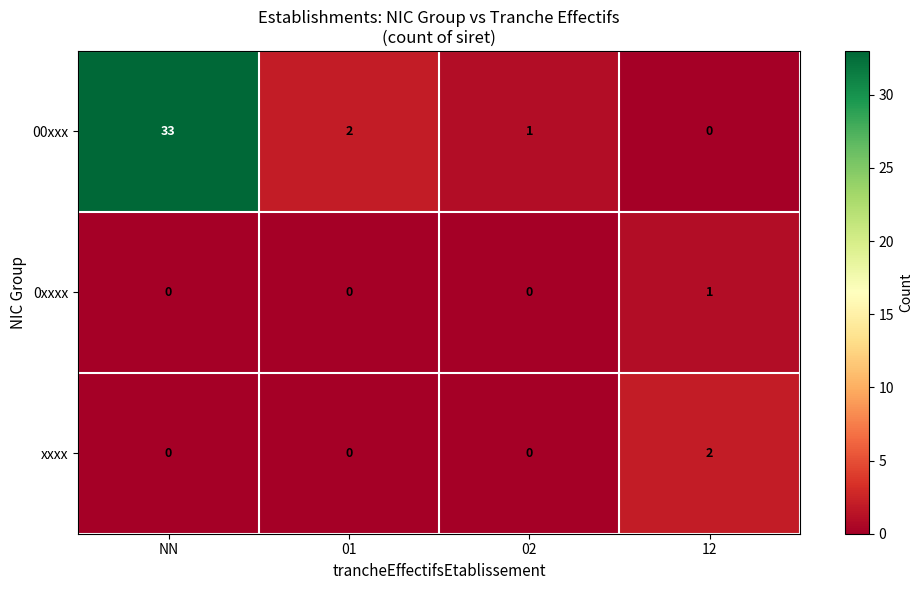

What is the greatest value displayed?

33